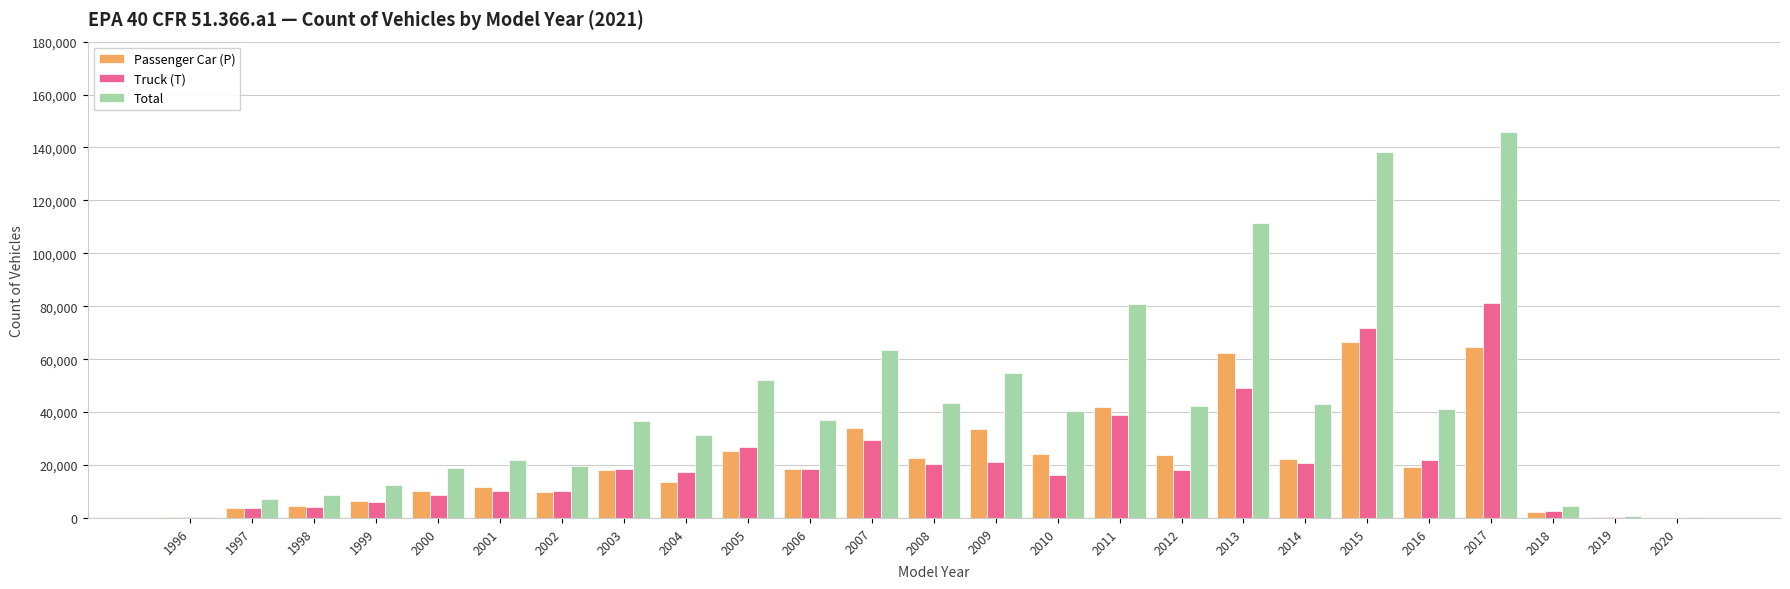

Which series has the largest range (max minus min)?

Total